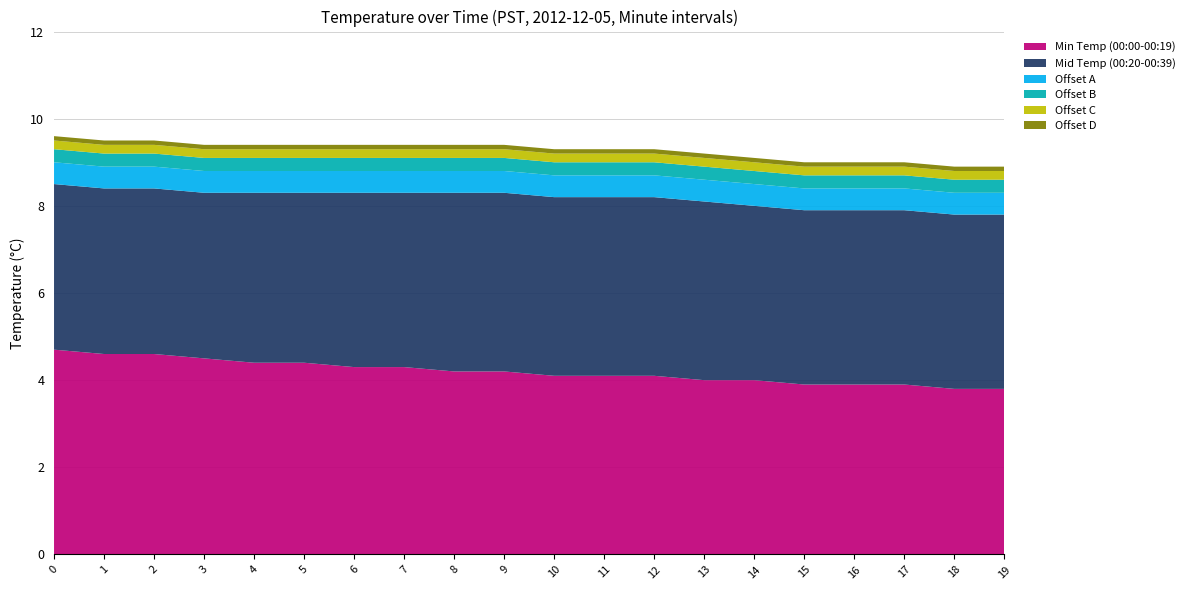

Reading left to right, what are all the values shown in this chart?

Min Temp (00:00-00:19): 0=4.7	1=4.6	2=4.6	3=4.5	4=4.4	5=4.4	6=4.3	7=4.3	8=4.2	9=4.2	10=4.1	11=4.1	12=4.1	13=4.0	14=4.0	15=3.9	16=3.9	17=3.9	18=3.8	19=3.8
Mid Temp (00:20-00:39): 0=3.8	1=3.8	2=3.8	3=3.8	4=3.9	5=3.9	6=4.0	7=4.0	8=4.1	9=4.1	10=4.1	11=4.1	12=4.1	13=4.1	14=4.0	15=4.0	16=4.0	17=4.0	18=4.0	19=4.0
Offset A: 0=0.5	1=0.5	2=0.5	3=0.5	4=0.5	5=0.5	6=0.5	7=0.5	8=0.5	9=0.5	10=0.5	11=0.5	12=0.5	13=0.5	14=0.5	15=0.5	16=0.5	17=0.5	18=0.5	19=0.5
Offset B: 0=0.3	1=0.3	2=0.3	3=0.3	4=0.3	5=0.3	6=0.3	7=0.3	8=0.3	9=0.3	10=0.3	11=0.3	12=0.3	13=0.3	14=0.3	15=0.3	16=0.3	17=0.3	18=0.3	19=0.3
Offset C: 0=0.2	1=0.2	2=0.2	3=0.2	4=0.2	5=0.2	6=0.2	7=0.2	8=0.2	9=0.2	10=0.2	11=0.2	12=0.2	13=0.2	14=0.2	15=0.2	16=0.2	17=0.2	18=0.2	19=0.2
Offset D: 0=0.1	1=0.1	2=0.1	3=0.1	4=0.1	5=0.1	6=0.1	7=0.1	8=0.1	9=0.1	10=0.1	11=0.1	12=0.1	13=0.1	14=0.1	15=0.1	16=0.1	17=0.1	18=0.1	19=0.1